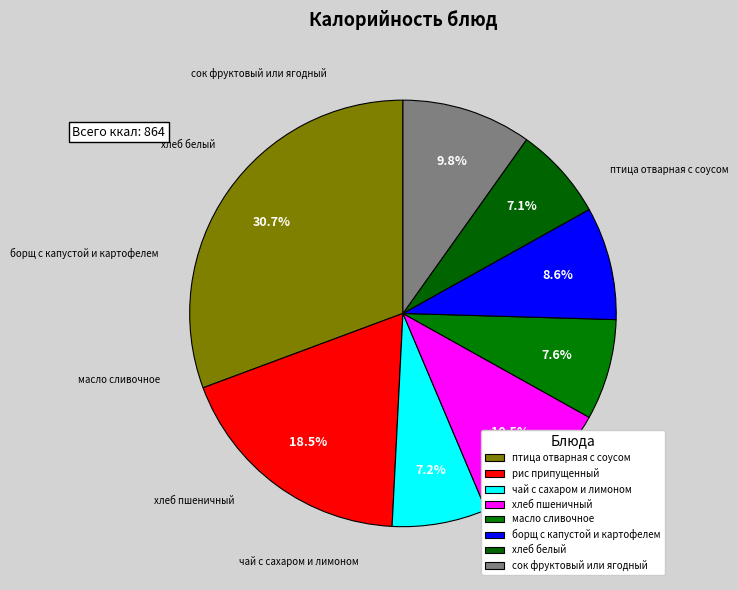

Is there a majority slice in this chart?

No